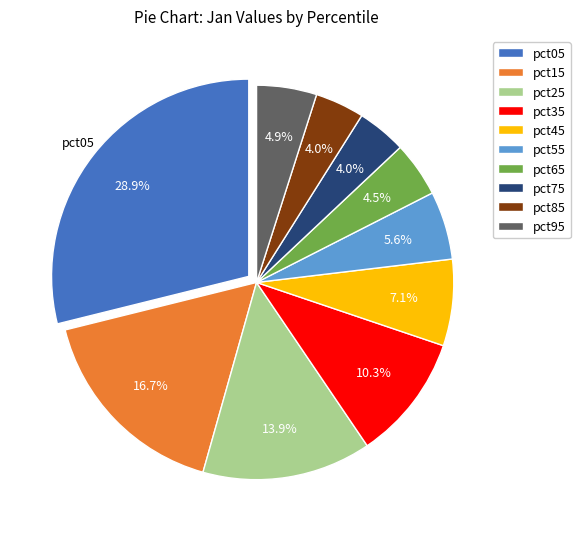

To the nearest percent, what is the combined percentage of pct15 and pct35?

27%